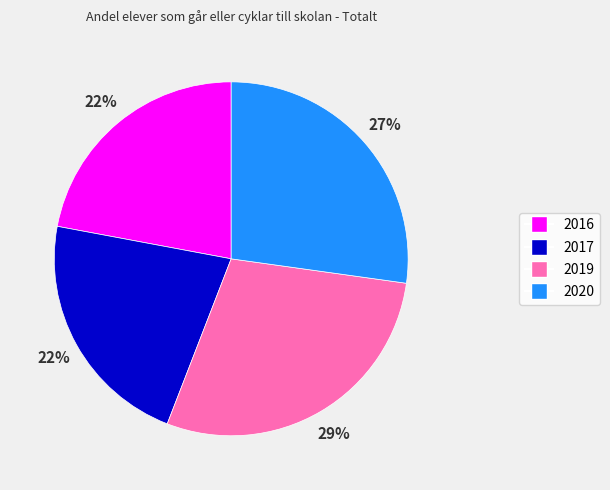

What percentage is the 2016 slice, to the nearest percent?

22%